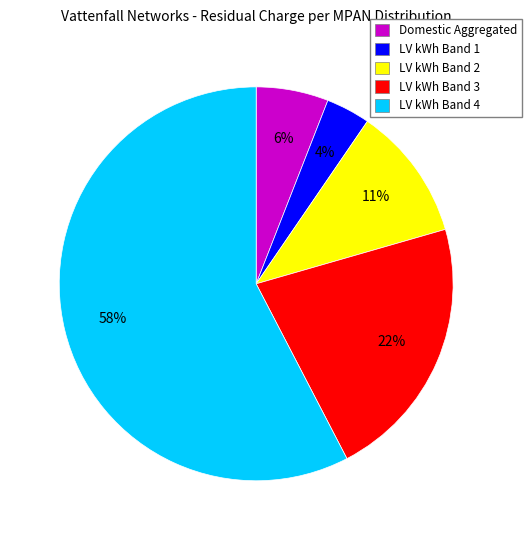

To the nearest percent, what percentage of the pie is Domestic Aggregated?

6%